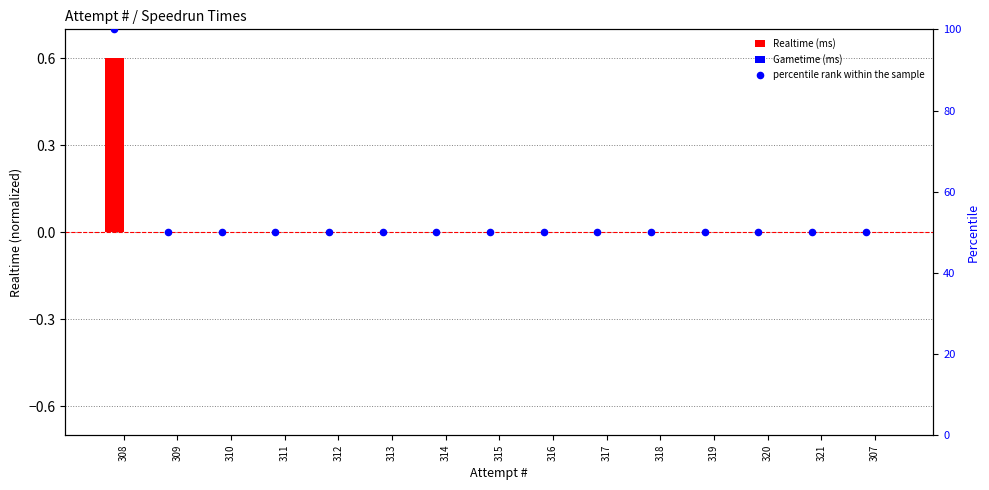

What is the total value across all series at 320?

50.0